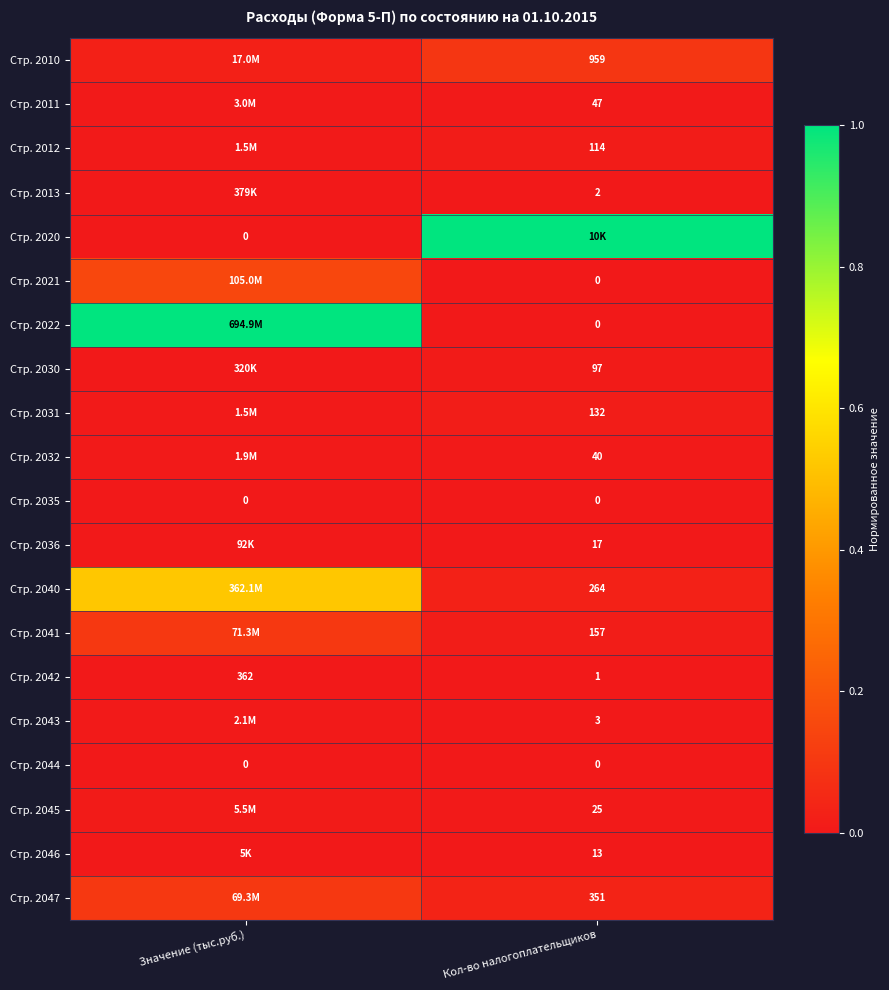

At which category does the chart reach its minimum across all series?

Значение (тыс.руб.)